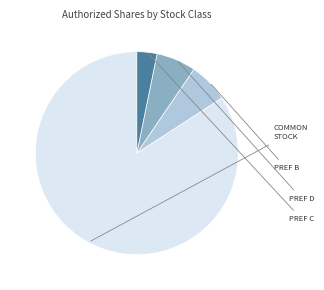

Count the number of slices in the pie.

4